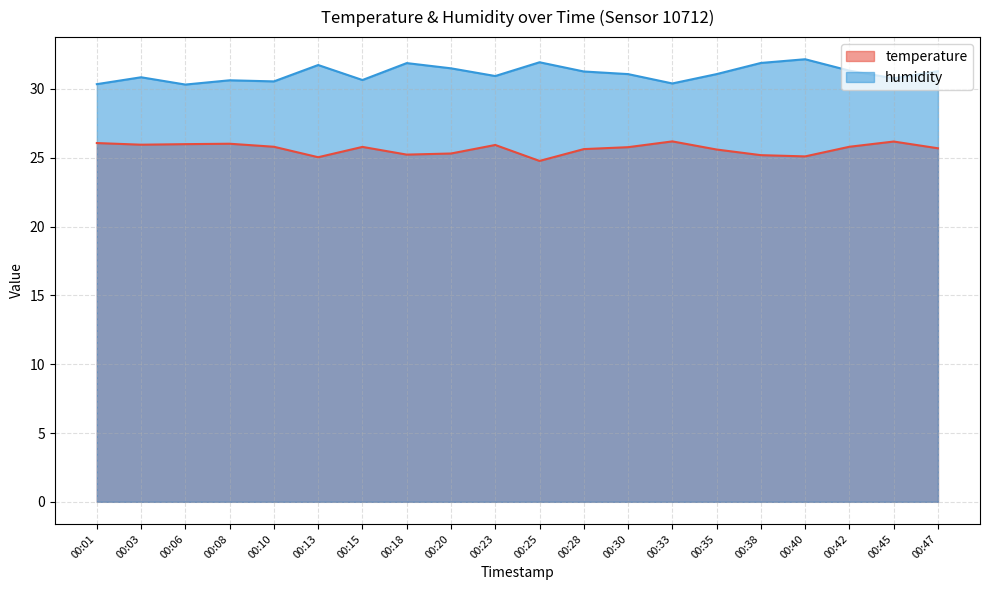

What is the sum of all temperature values?

513.0